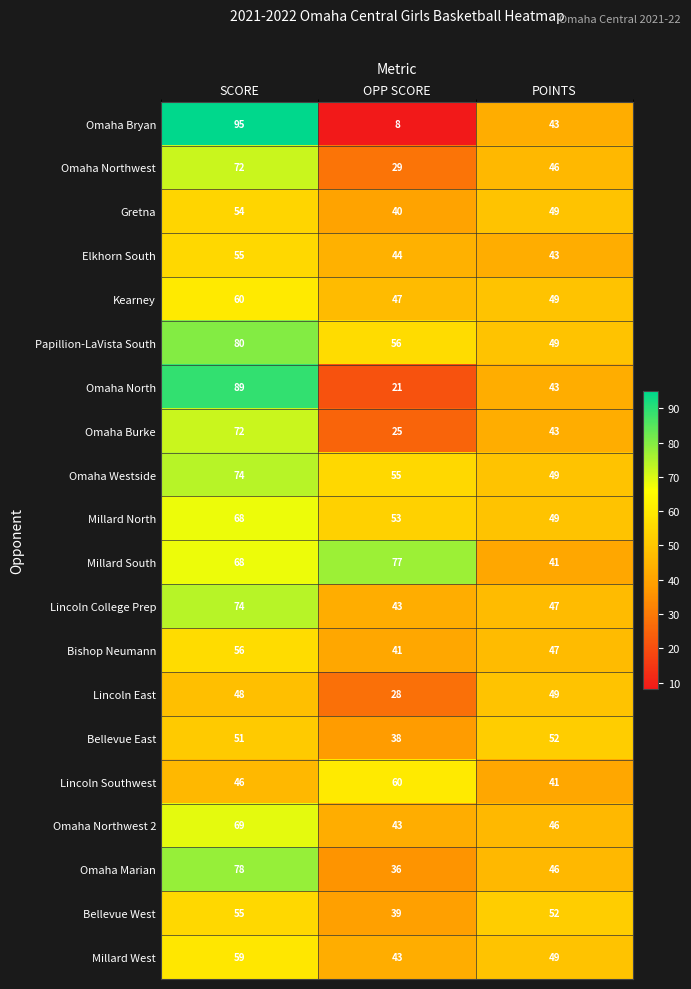

How many categories are shown in the chart?

3